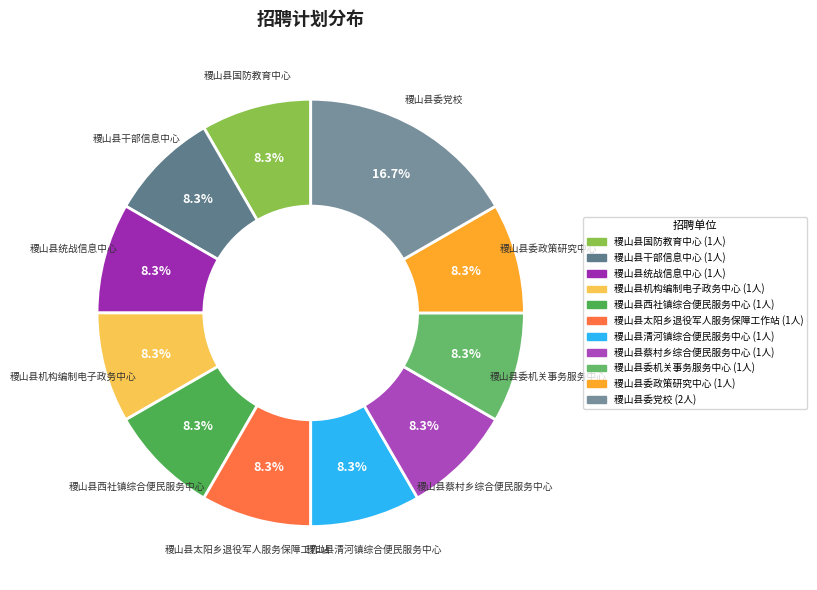

Is the sum of 稷山县委政策研究中心 and 稷山县清河镇综合便民服务中心 greater than half?

No